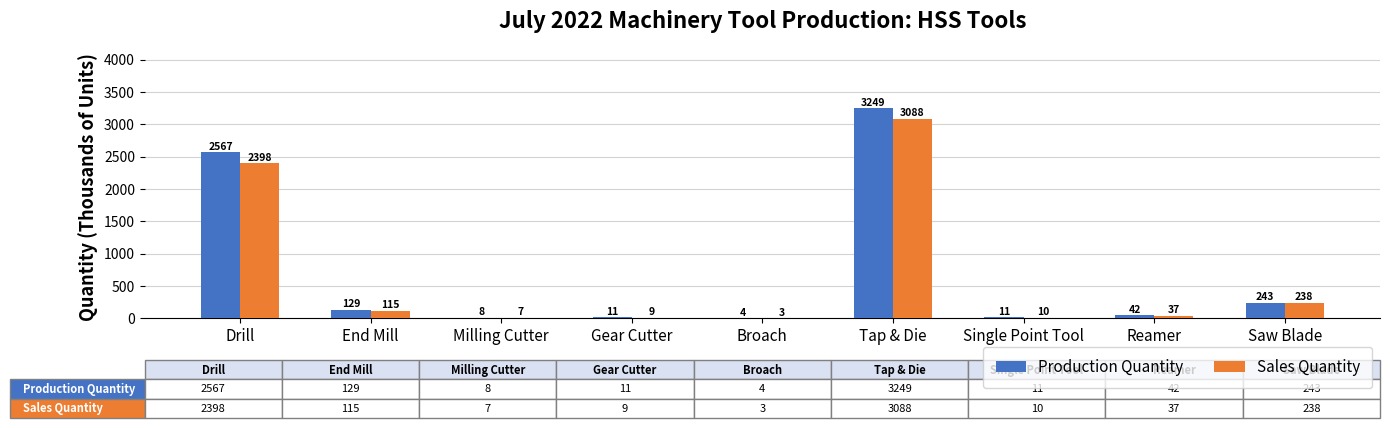

Which series changed the most between Gear Cutter and Tap & Die?

Production Quantity